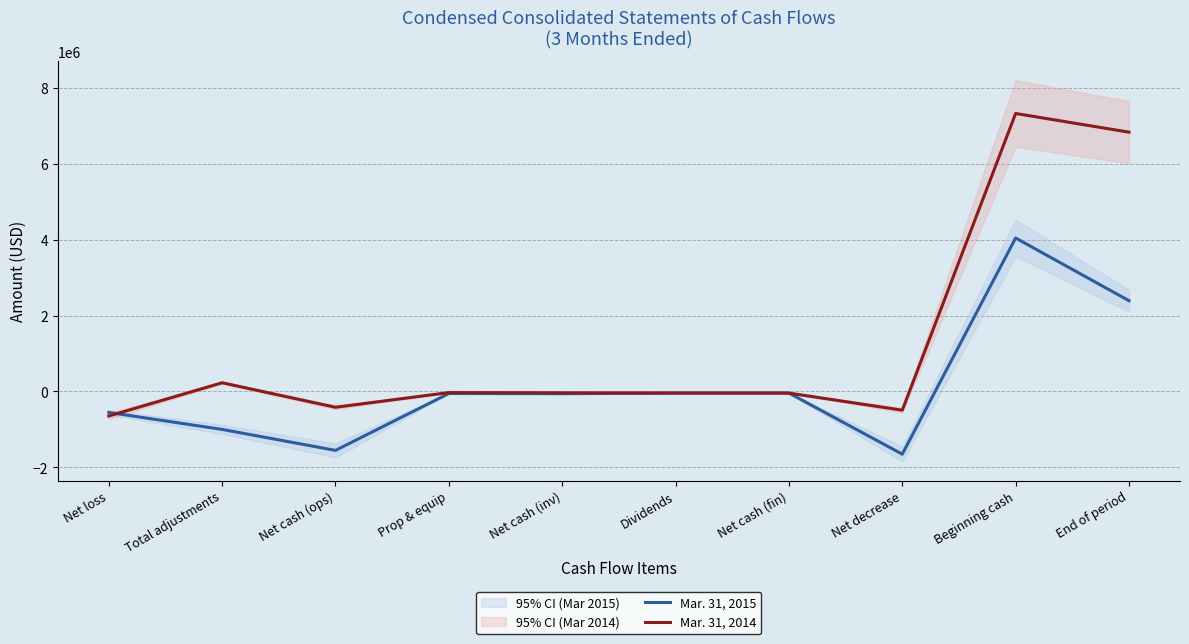

What is the smallest value displayed?

-1652631